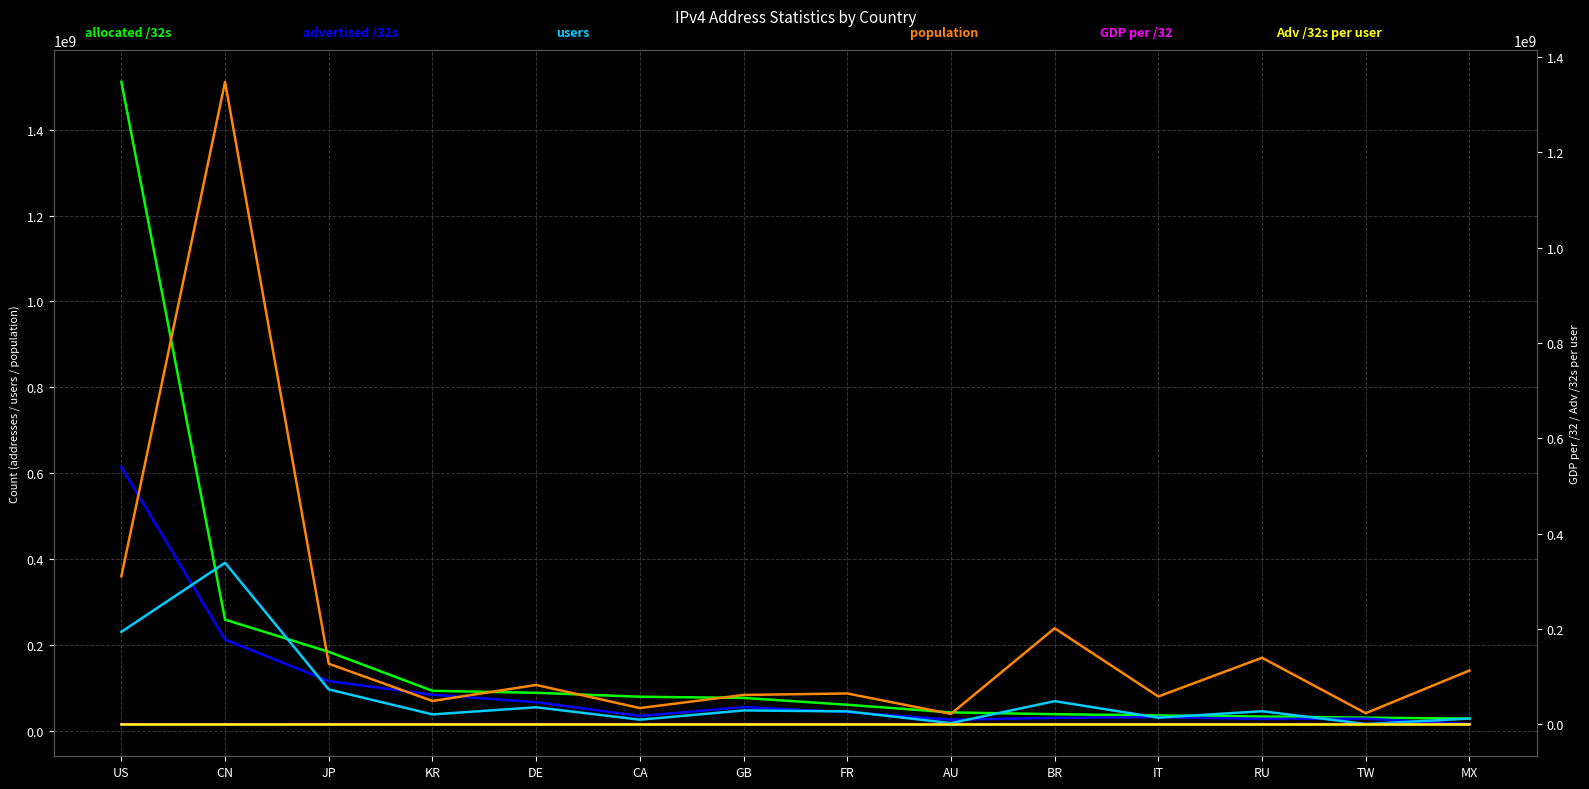

List the series in order of their peak value, lowest first.

Adv /32s per user, GDP per /32, users, advertised /32s, population, allocated /32s